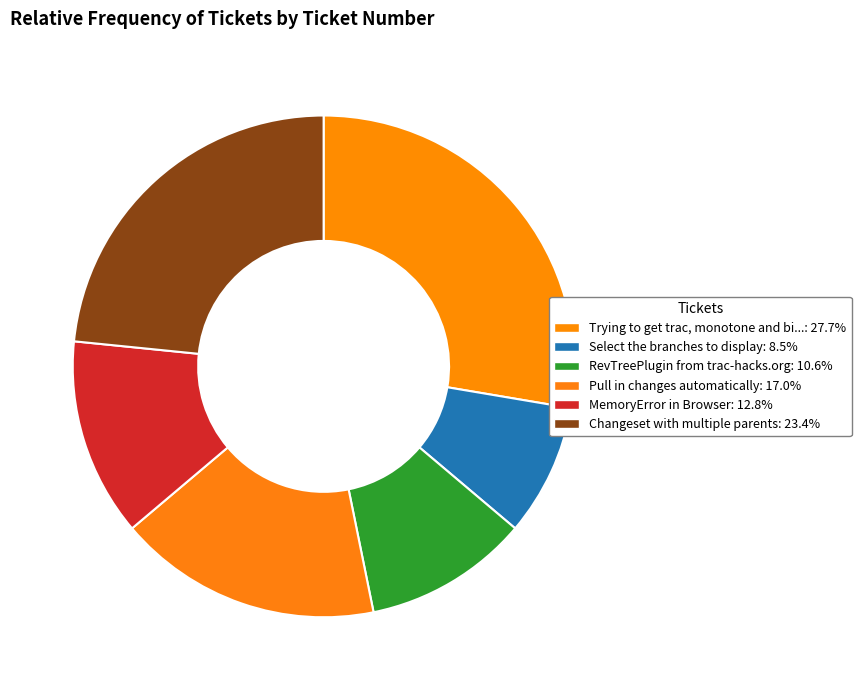

To the nearest percent, what is the average slice percentage?

17%